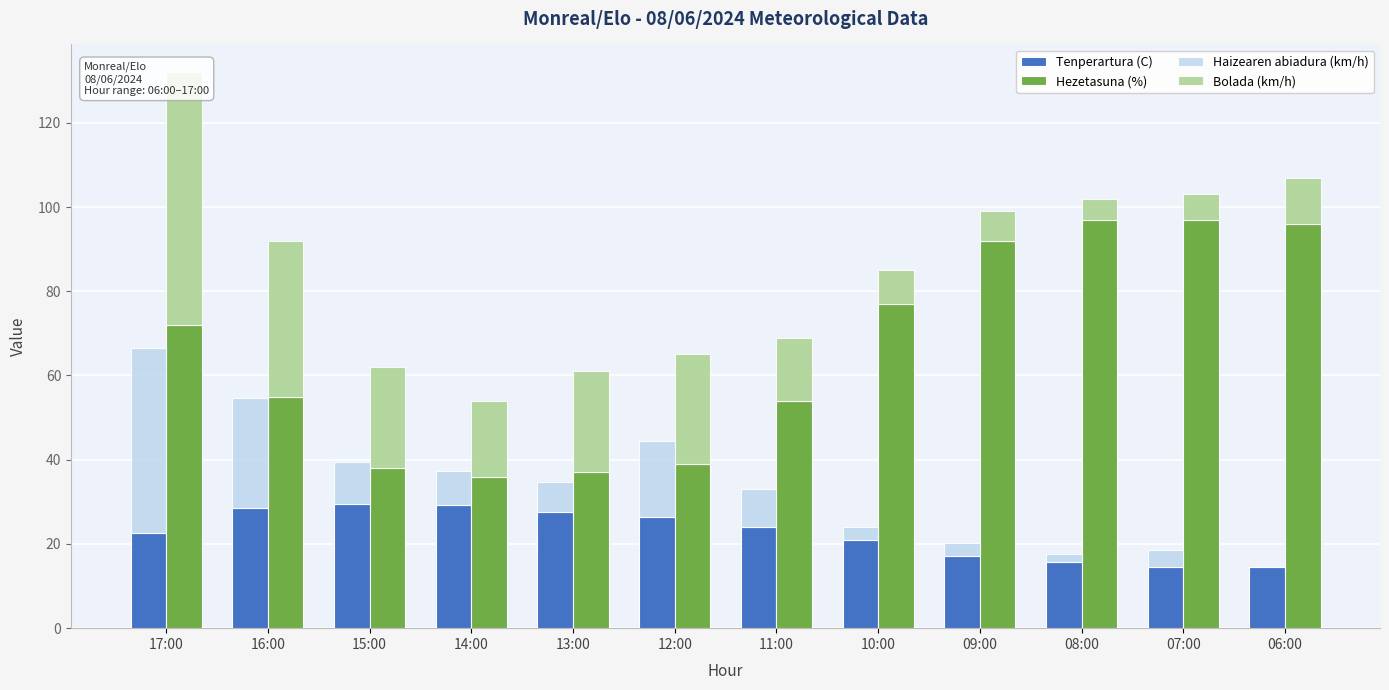

Which category has the highest value across all series?

08:00